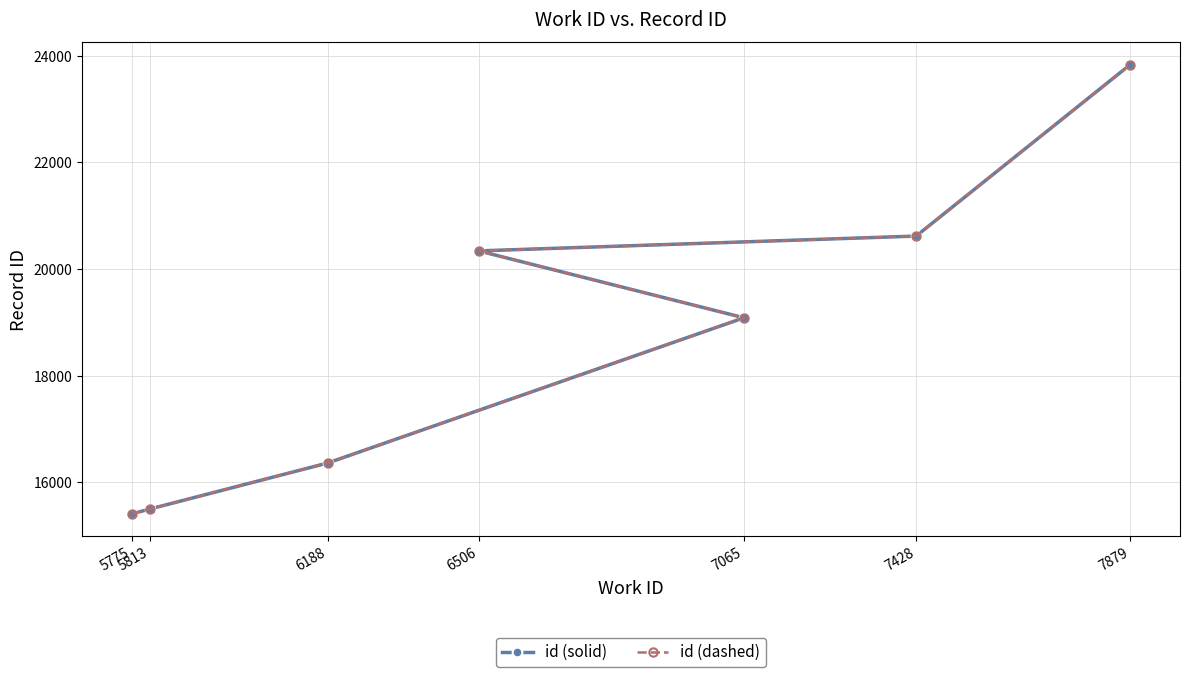

Which series has the largest range (max minus min)?

id (solid)